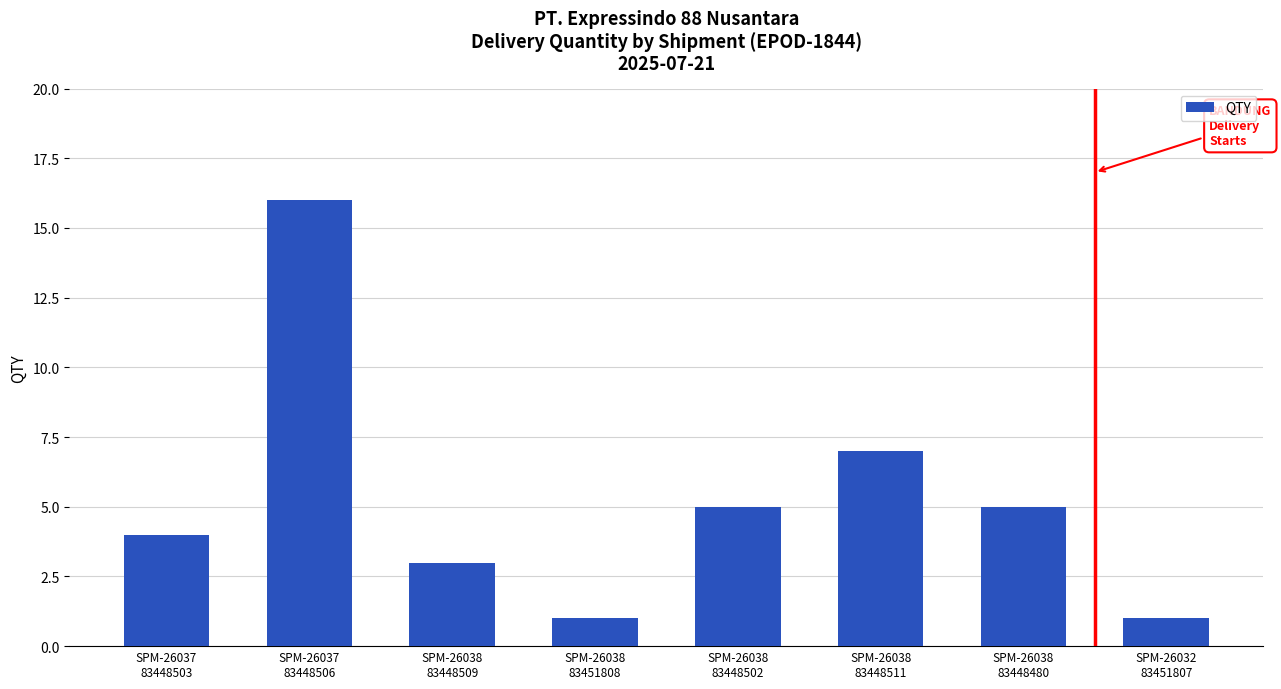

What is the greatest value displayed?

16